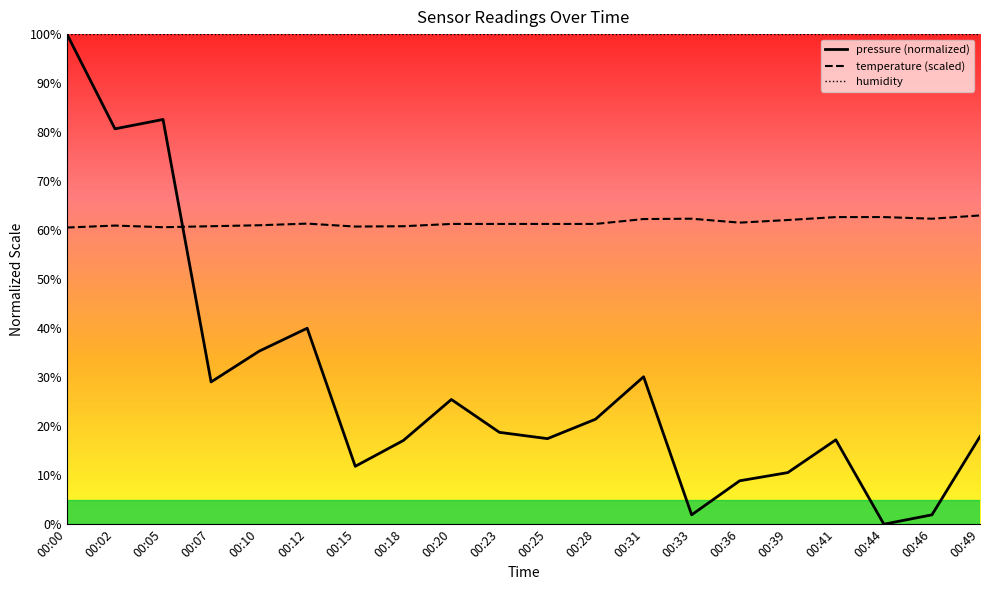

What is the difference between the second highest and second lowest values in the pressure series?

80.7